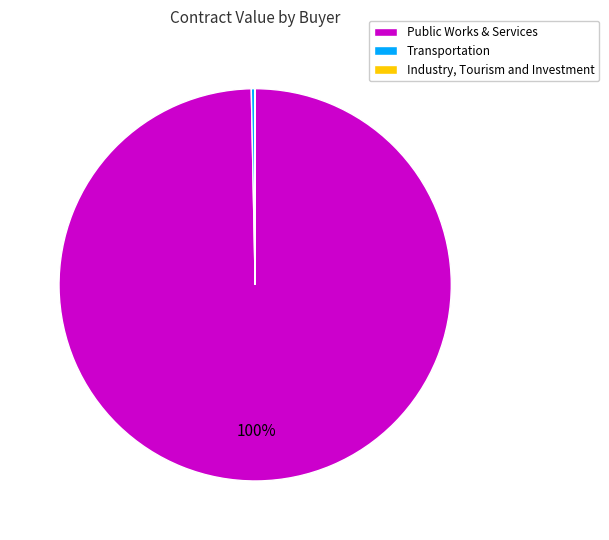

To the nearest percent, what portion does Public Works & Services represent?

100%